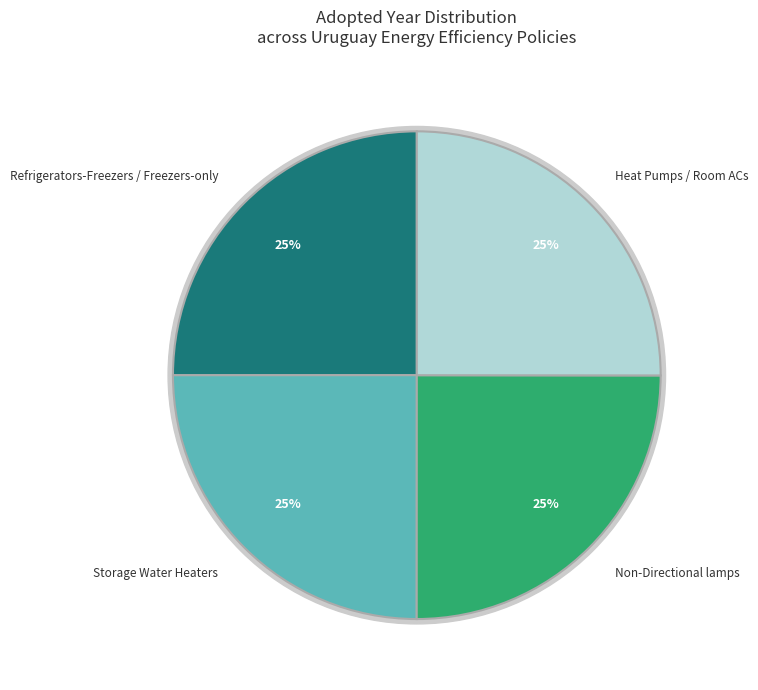

How much of the chart is everything except Refrigerators-Freezers / Freezers-only?

75.0%